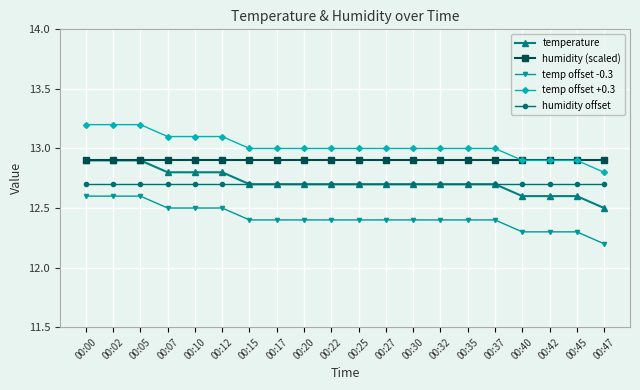

True or false: humidity (scaled) and humidity offset intersect in this chart.

False